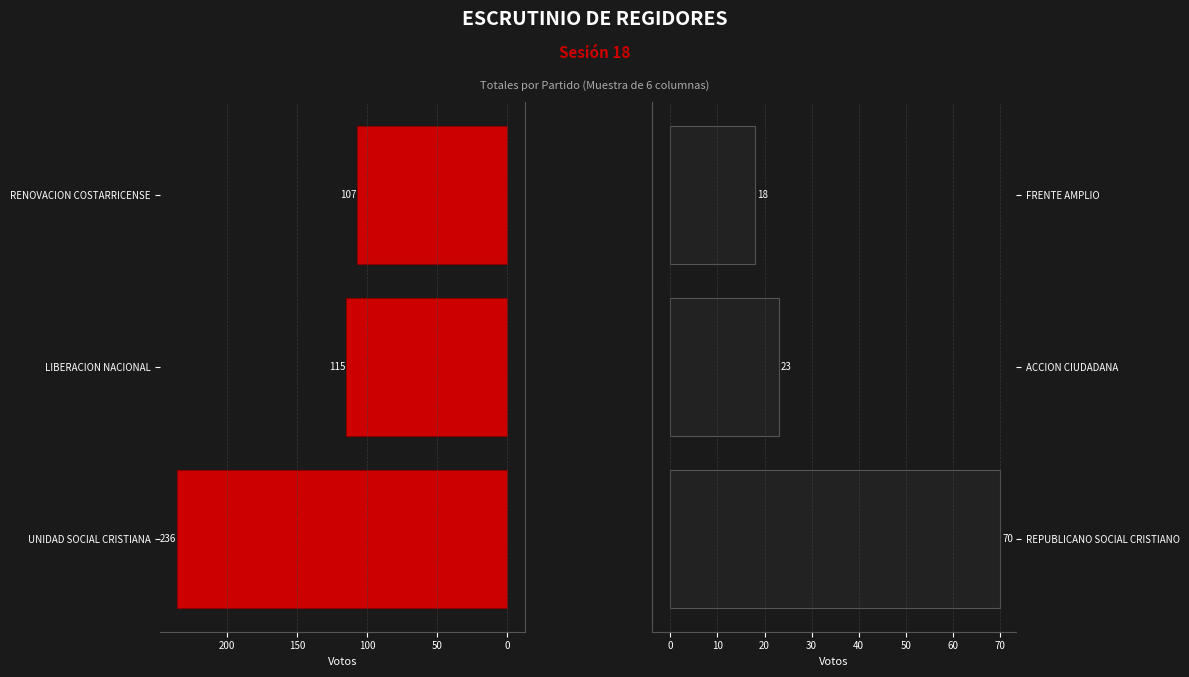

How many values in the Left Side series exceed 115?

1